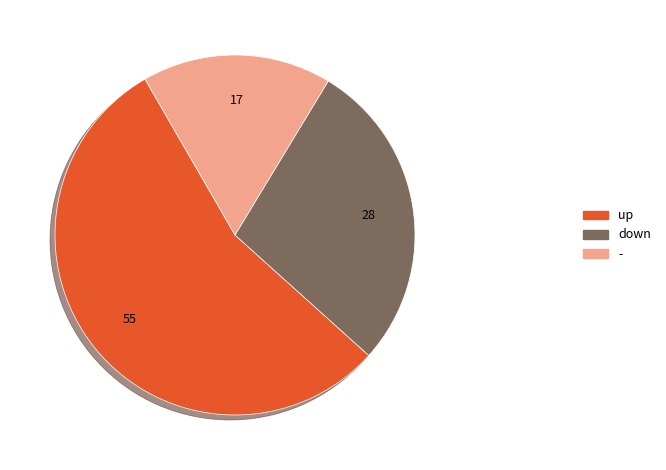

Which category has the smallest portion of the pie?

-